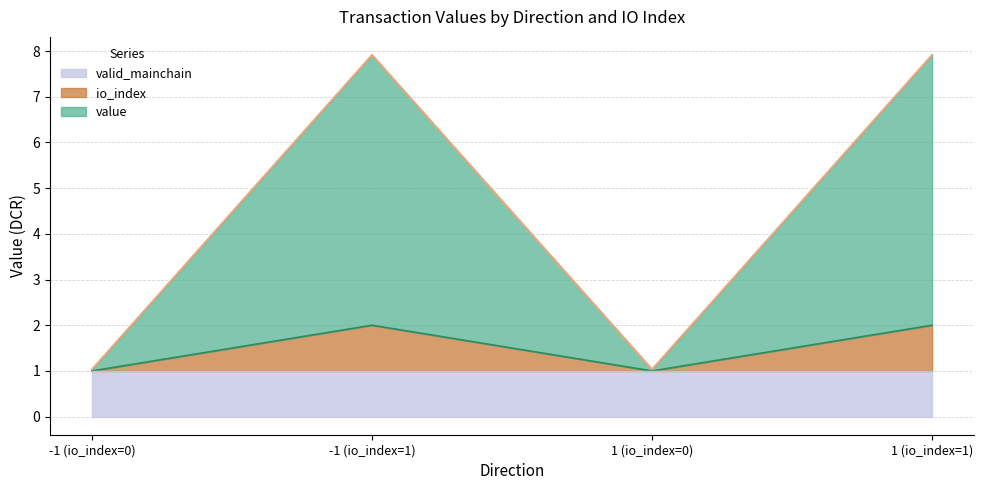

How many interior local peaks does the io_index series have?

1